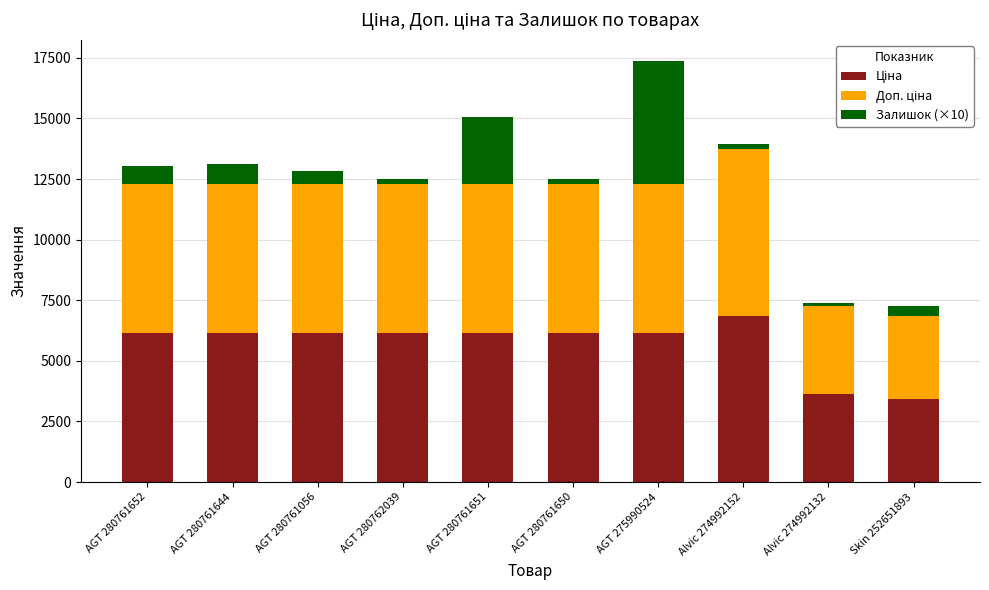

Are the bars grouped side by side (vs. stacked)?

No